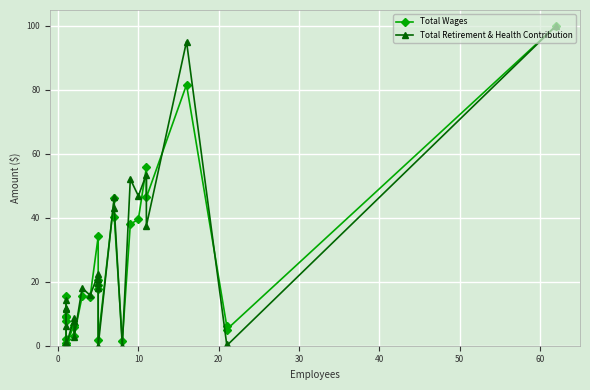

What is the difference between the second highest and minimum values in the Total Retirement & Health Contribution series?

95.1